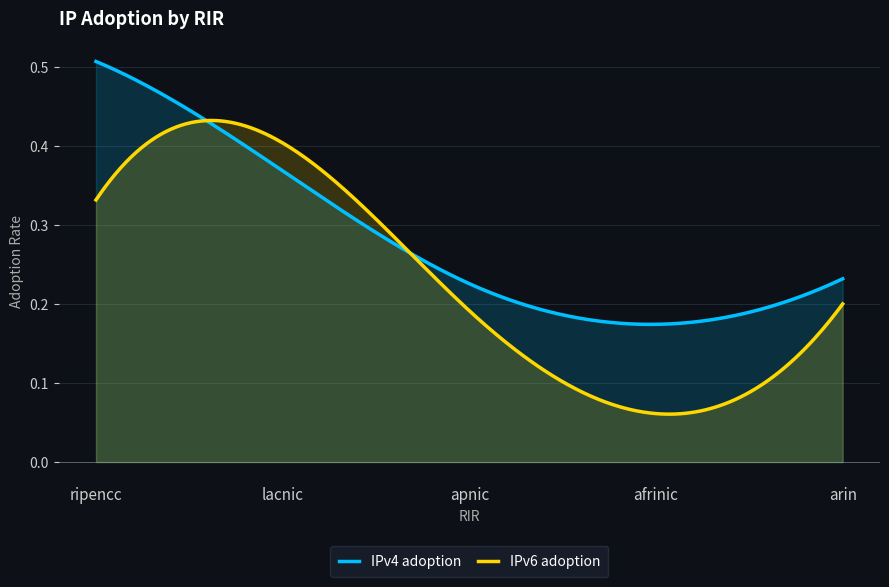

What is the total value across all series at afrinic?

0.2